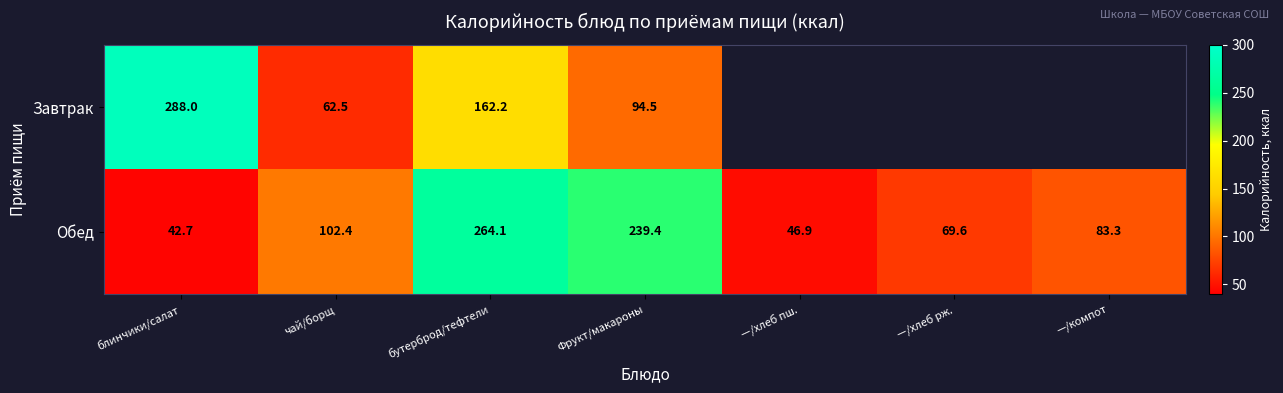

Rank the series at чай/борщ from highest to lowest value.

Обед, Завтрак